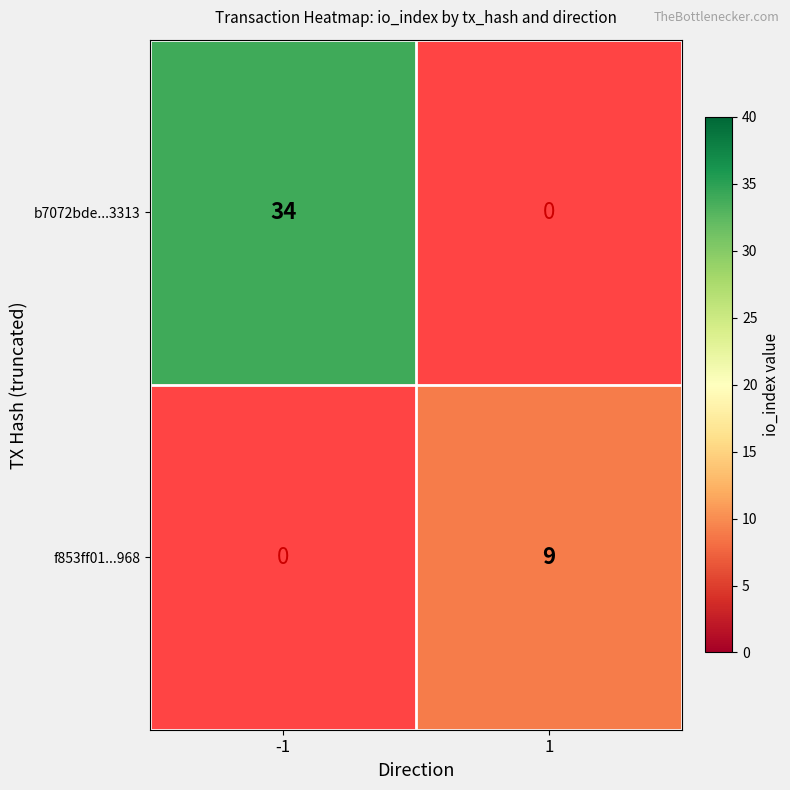

The value of f853ff01...968 at 1 is 2. True or false?

False